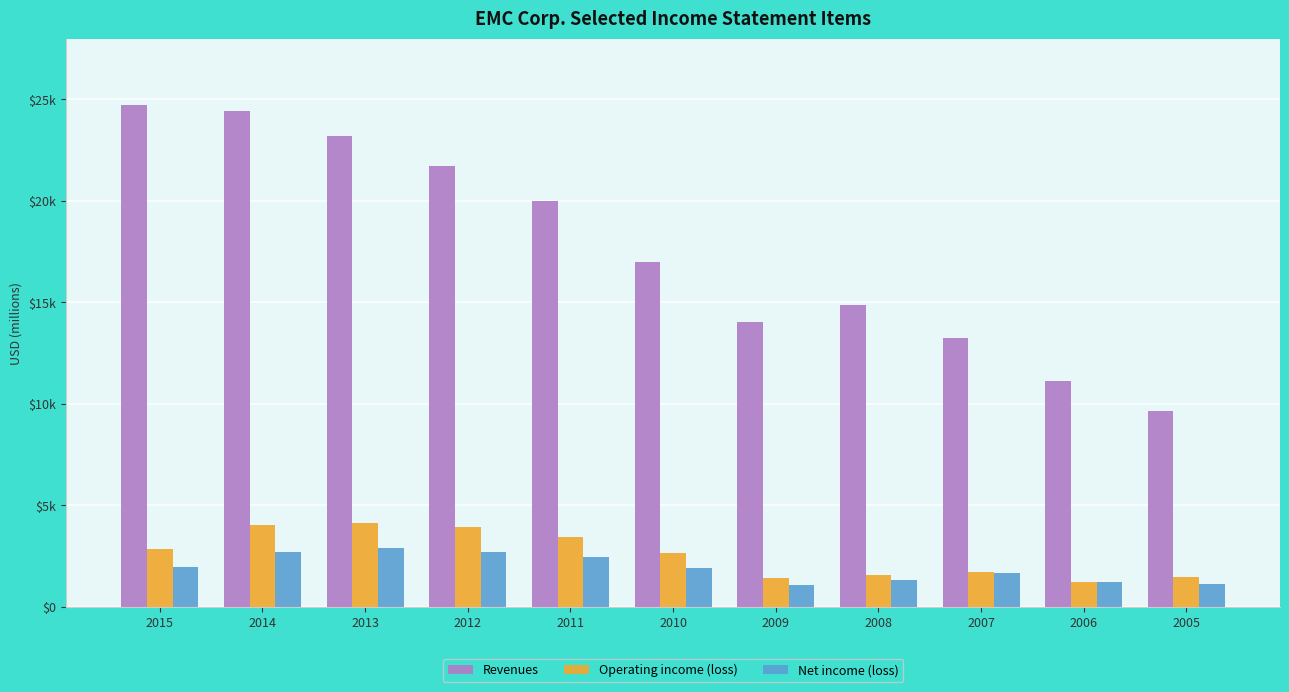

What are all the series names shown in the legend?

Revenues, Operating income (loss), Net income (loss)